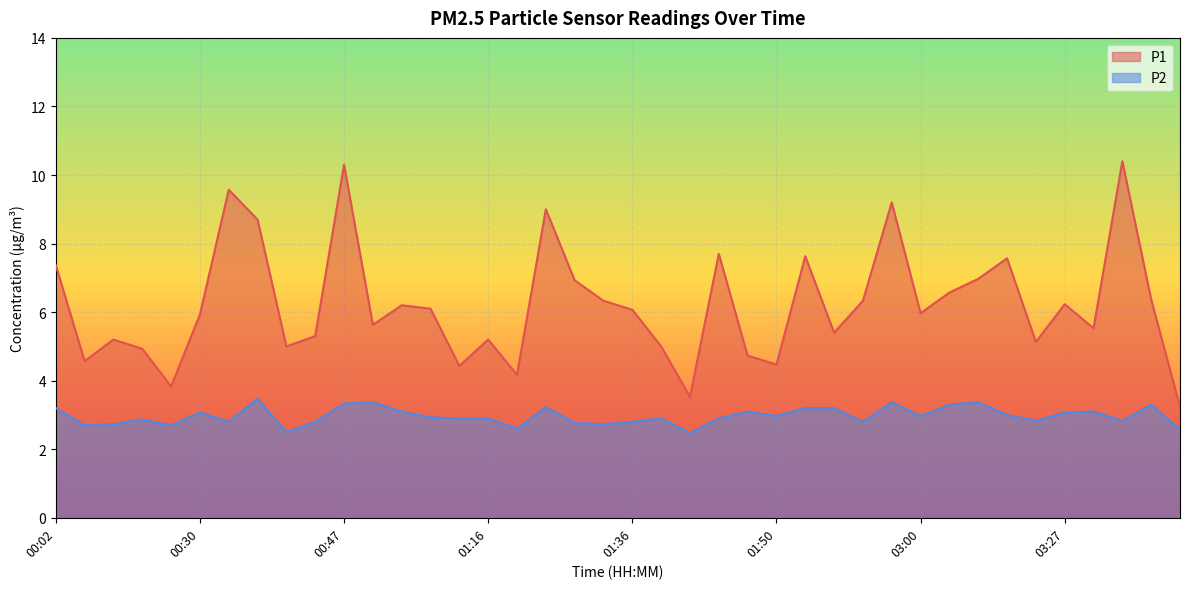

True or false: P1 and P2 cross at least once.

False